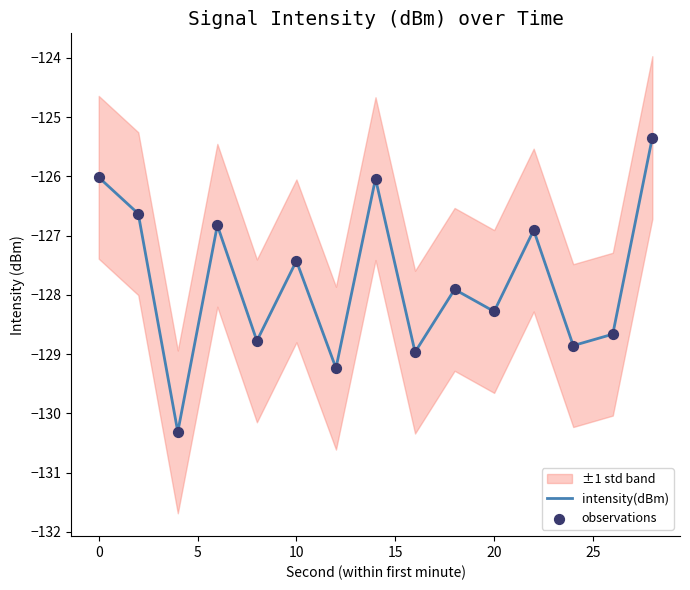

Which series has the largest total across all categories?

intensity(dBm)